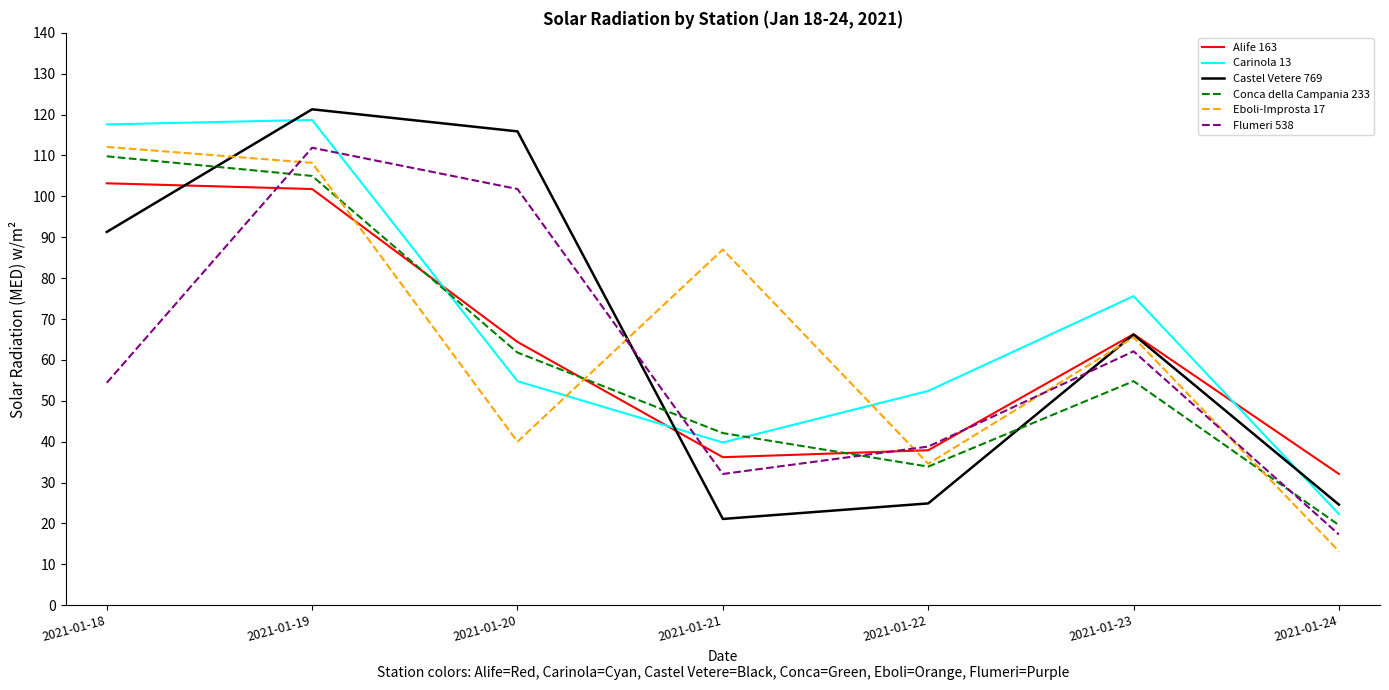

List the labels in order of Flumeri 538 value, smallest first.

2021-01-24, 2021-01-21, 2021-01-22, 2021-01-18, 2021-01-23, 2021-01-20, 2021-01-19